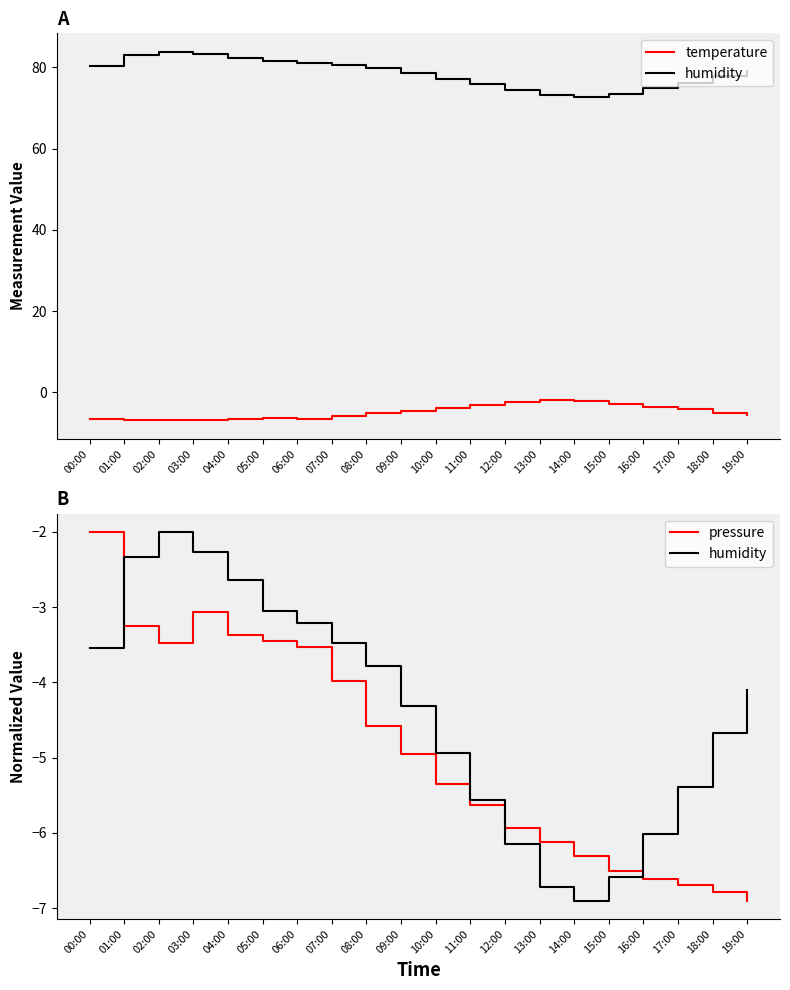

What is the average value of the temperature series?

-4.8